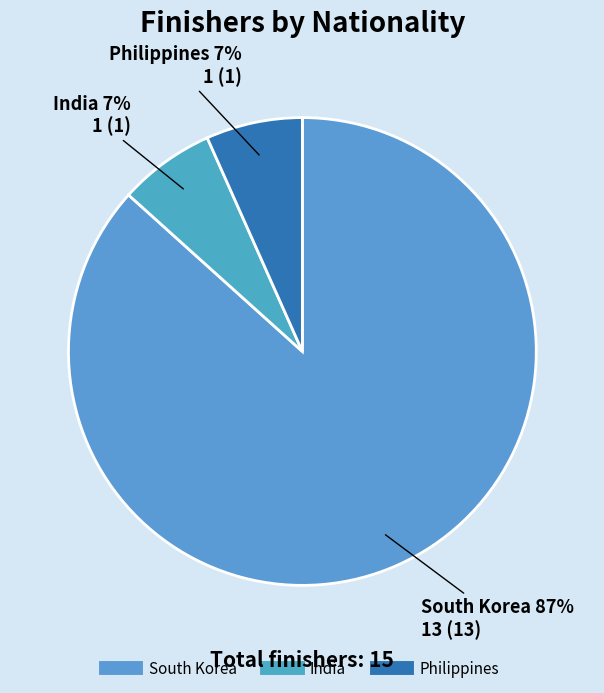

How many slices are in this pie chart?

3